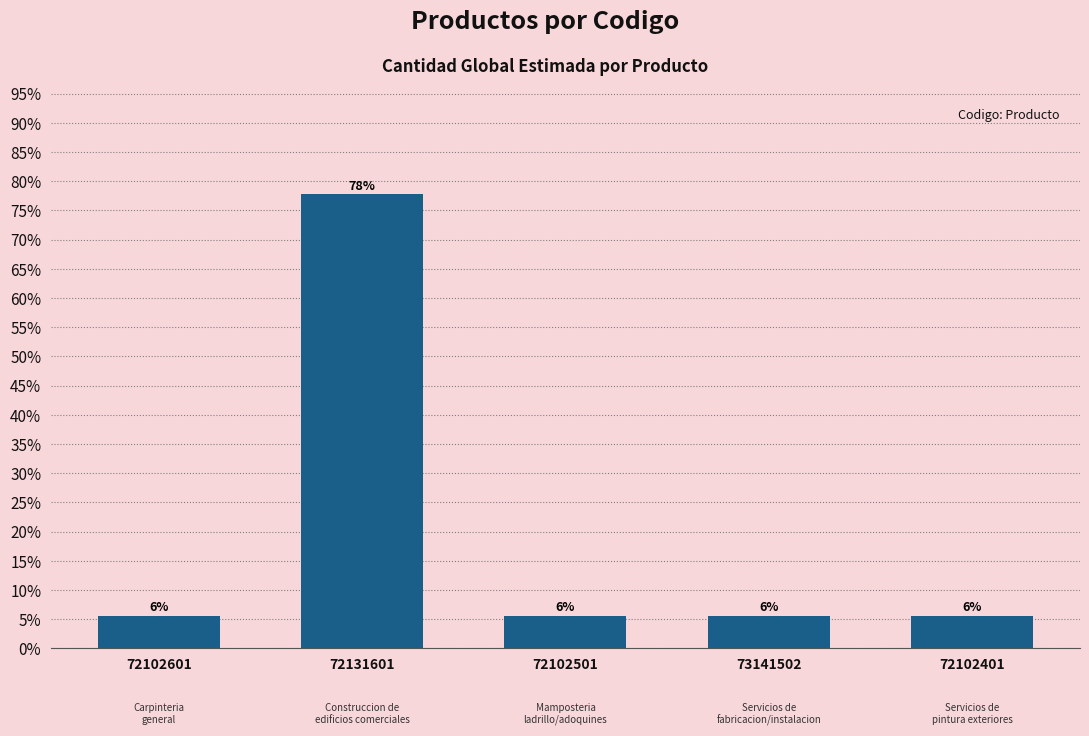

Rank the categories by value from highest to lowest.

72131601, 72102601, 72102501, 73141502, 72102401